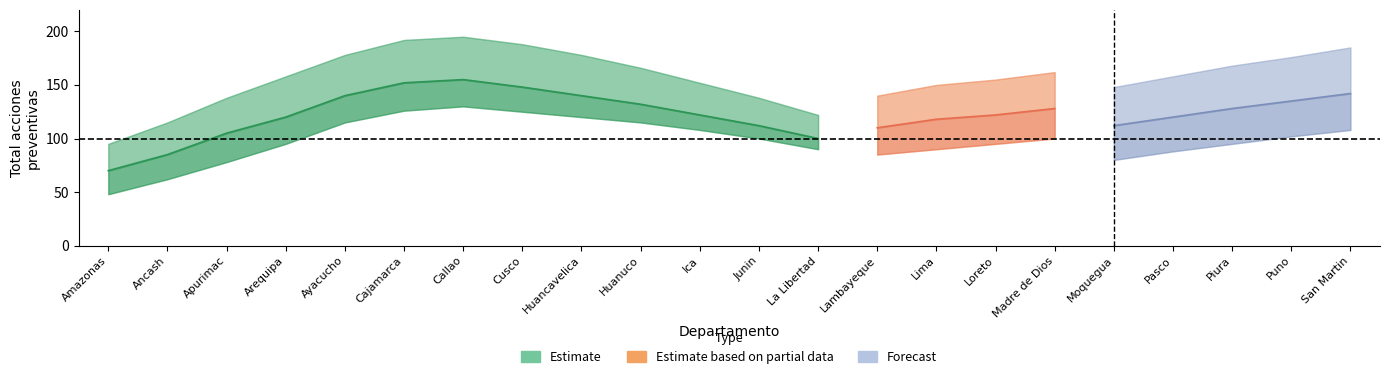

Does the chart display data point markers on the line(s)?

No